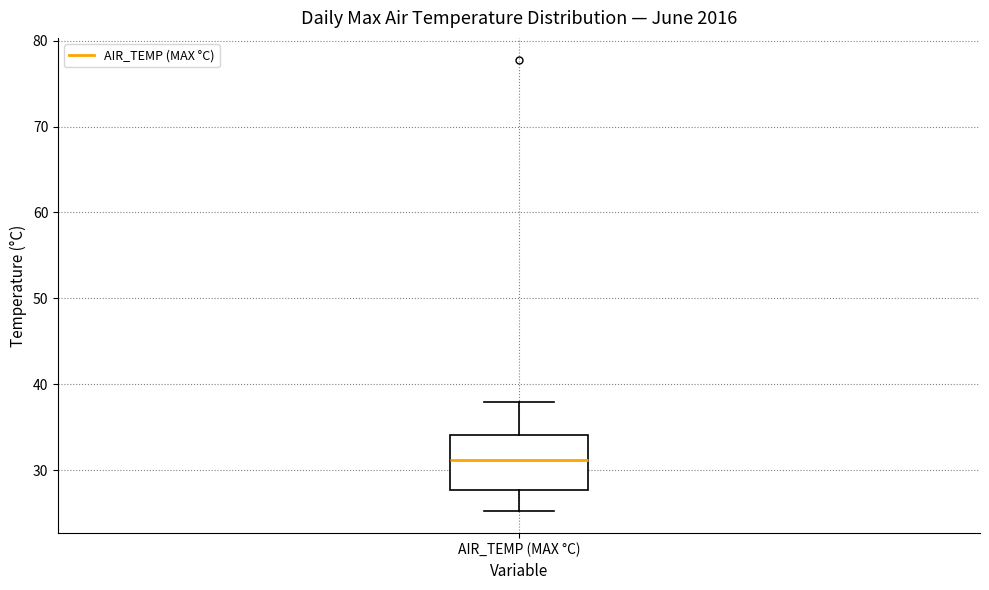

Transcribe this box plot: give where the median line is, the range the box spans, and where the two whiskers end, as read against the y-axis. The values are not printed on the chart, so give them approximately, as read against the axis.

median 31, box 28 to 34, whiskers 25 to 38